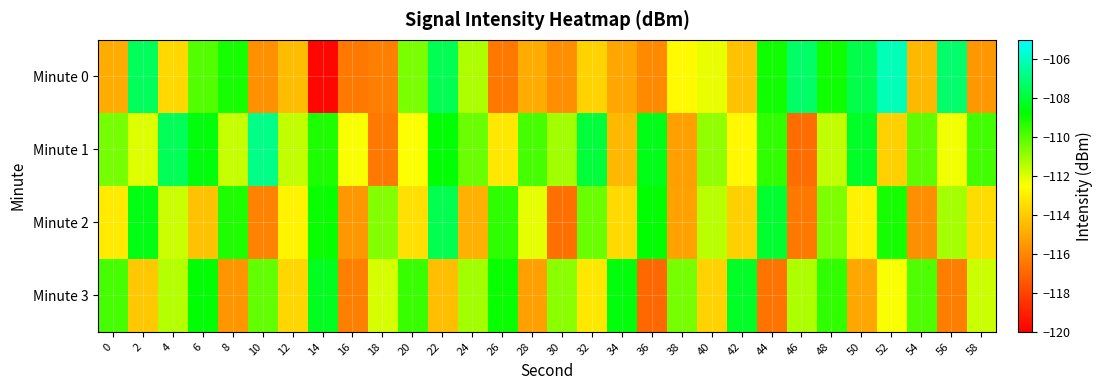

What is the maximum value shown in the chart?

-106.1